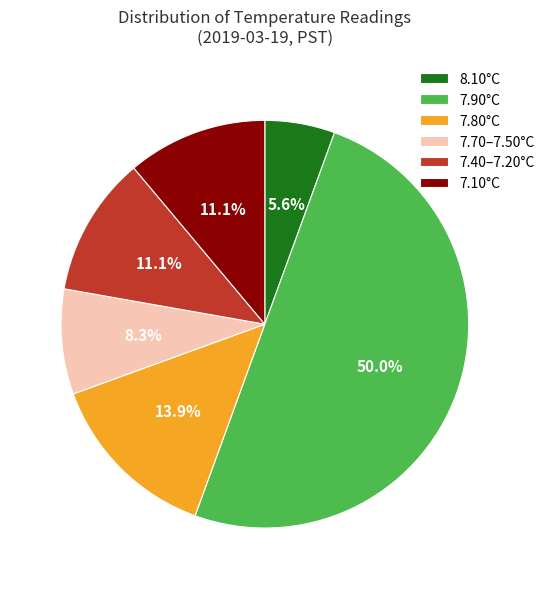

Which slice is the smallest?

8.10°C